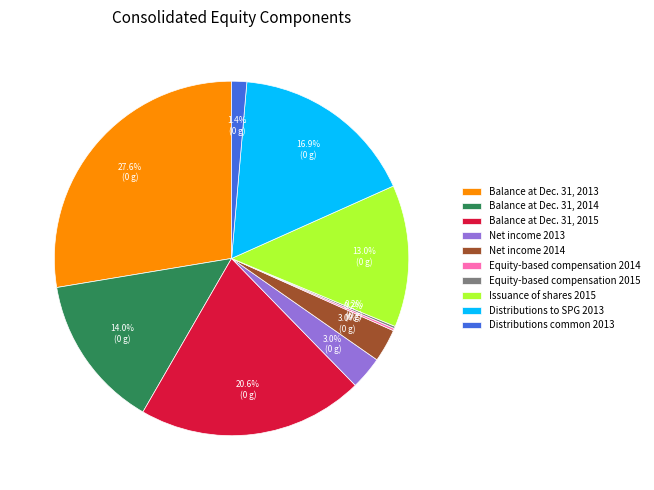

Do Balance at Dec. 31, 2015 and Issuance of shares 2015 together represent more than half of the pie?

No